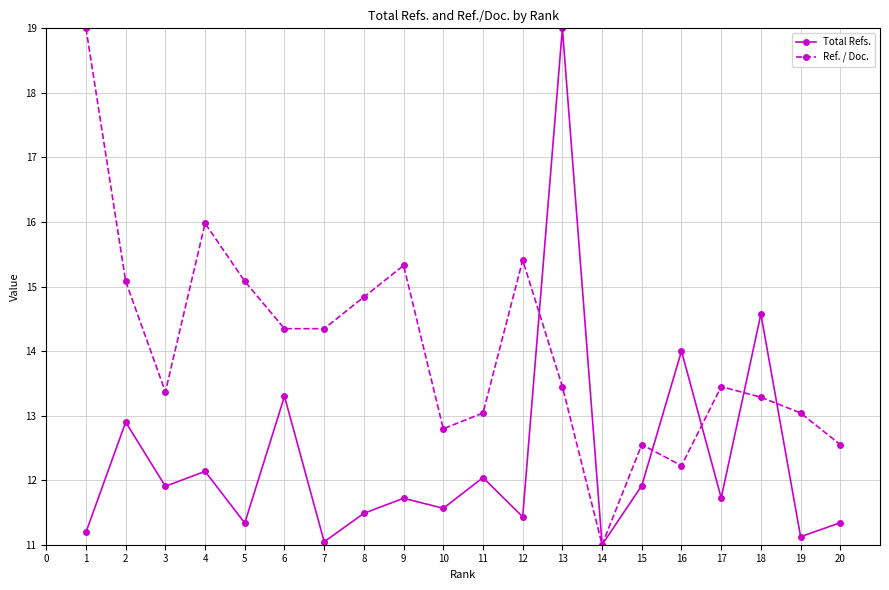

What is the value of the Ref. / Doc. point at the 10th from the left?

12.8